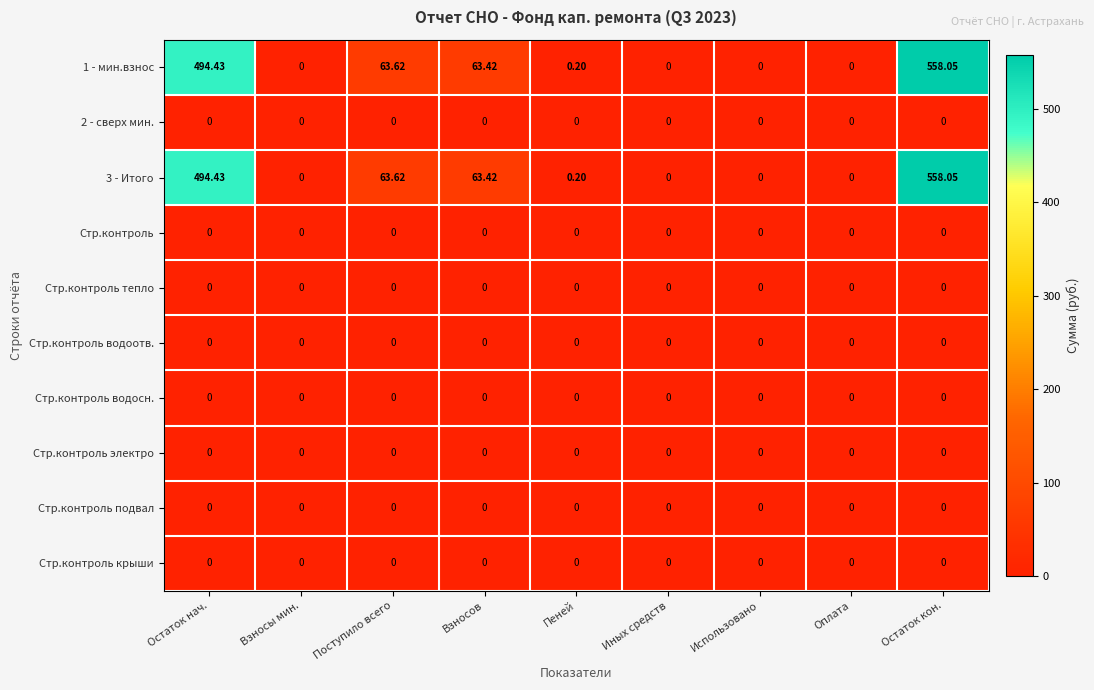

Which category has the highest value across all series?

Остаток кон.